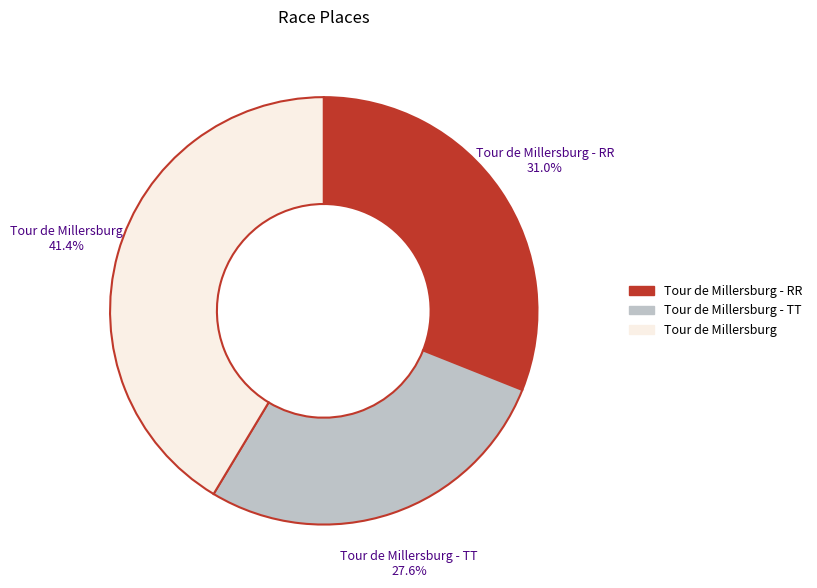

What is the smallest slice in the pie chart?

Tour de Millersburg - TT